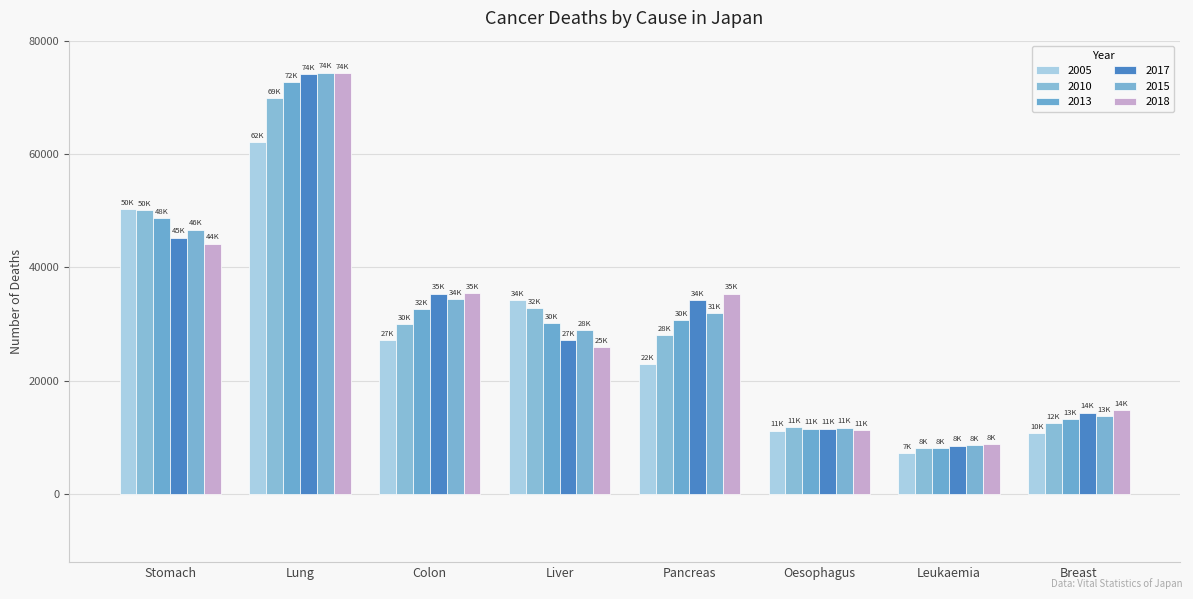

What is the lowest value of the 2005 series?

7283